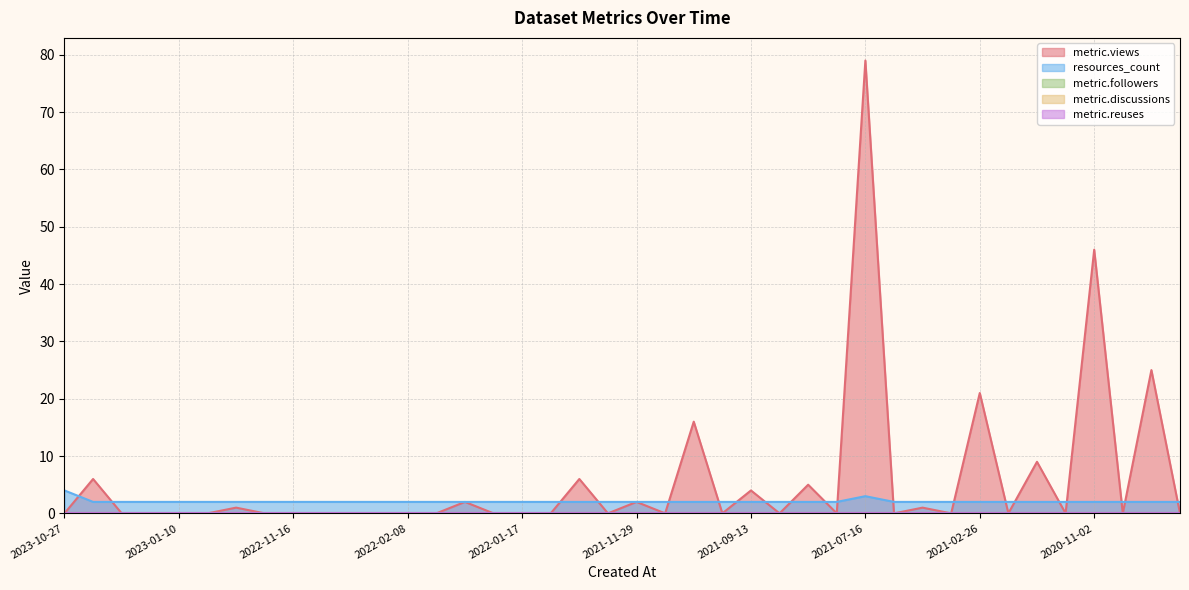

What are all the series names shown in the legend?

metric.views, resources_count, metric.followers, metric.discussions, metric.reuses